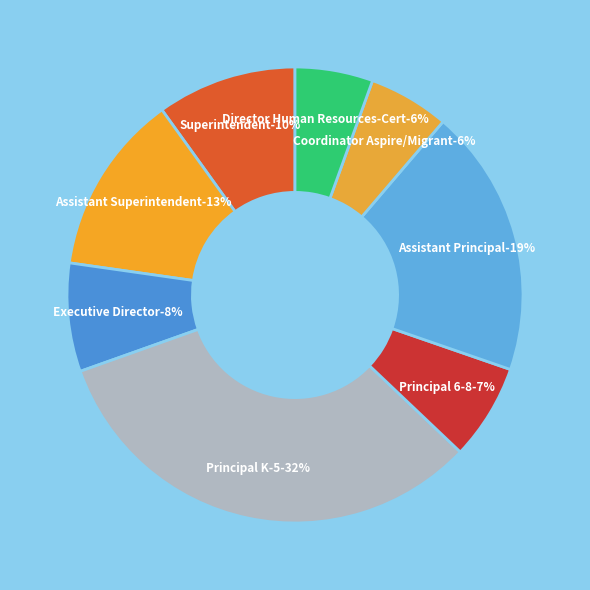

To the nearest percent, what is the average slice percentage?

12%